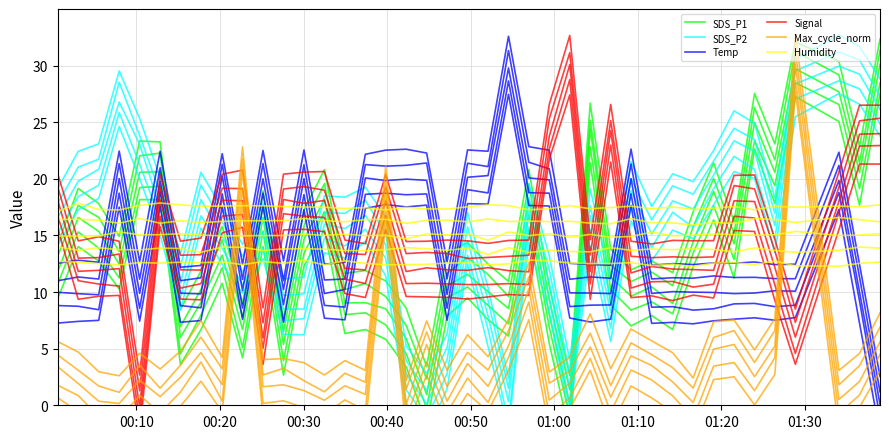

What is the value of the Temp point at the 36th from the left?

10.1